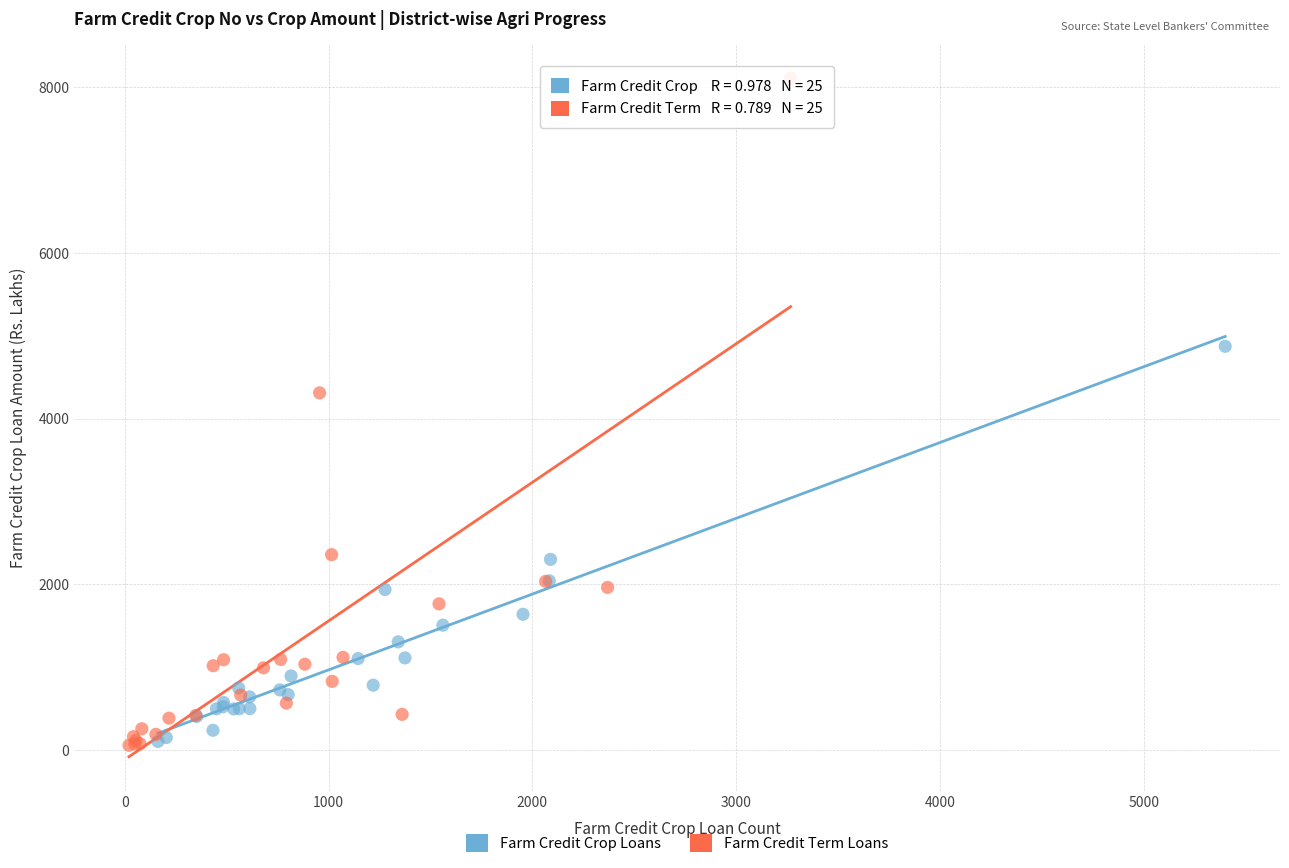

Which series has the largest Y range (max minus min)?

Farm Credit Term Loans